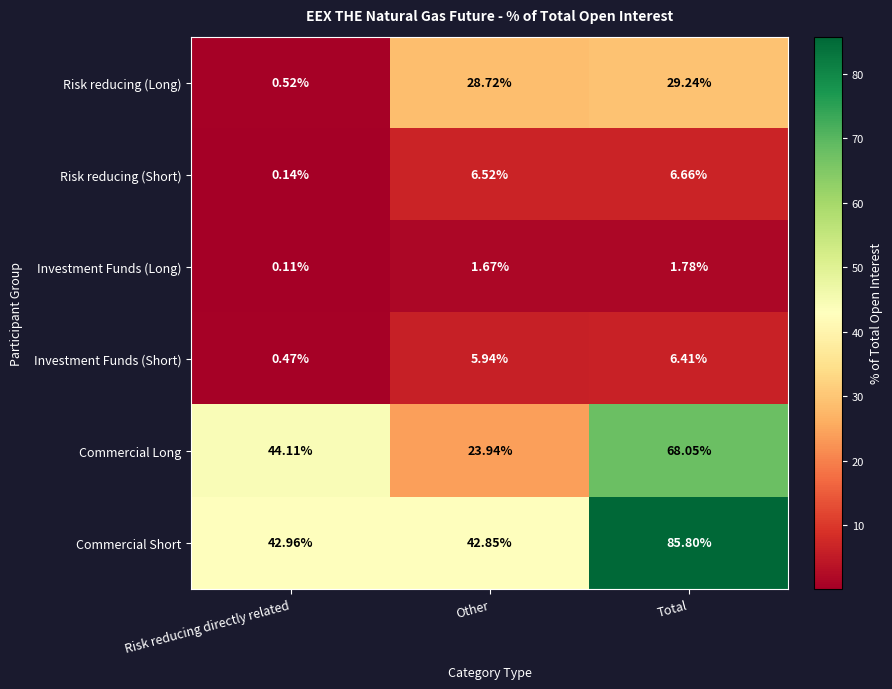

At which label does Commercial Short reach its peak?

Total